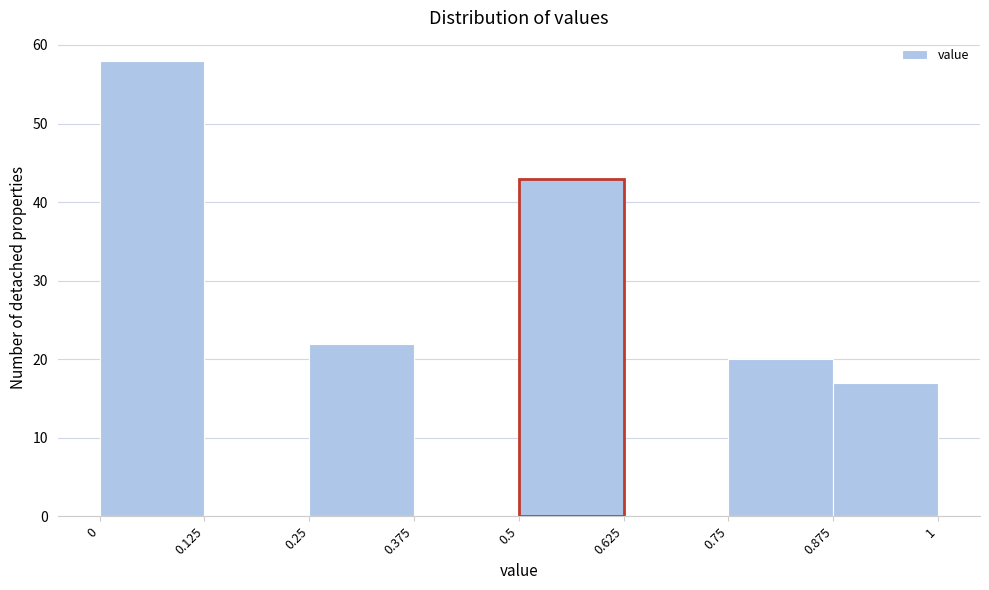

Reading left to right, list every bar in this chart as the range it spans on the x-axis followed by its height. The values are not printed on the chart, so give them approximately, as read against the axis.

0 to 0.125: 58
0.125 to 0.25: 0
0.25 to 0.375: 22
0.375 to 0.5: 0
0.5 to 0.625: 43
0.625 to 0.75: 0
0.75 to 0.875: 20
0.875 to 1: 17